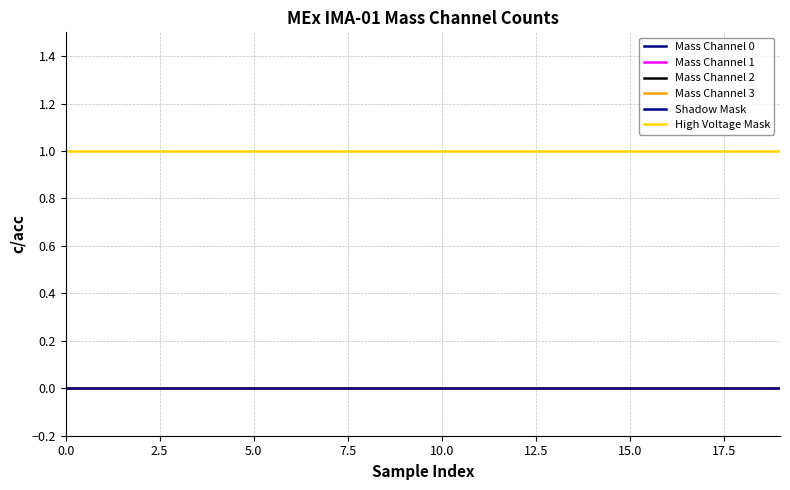

Which series has the largest total across all categories?

High Voltage Mask